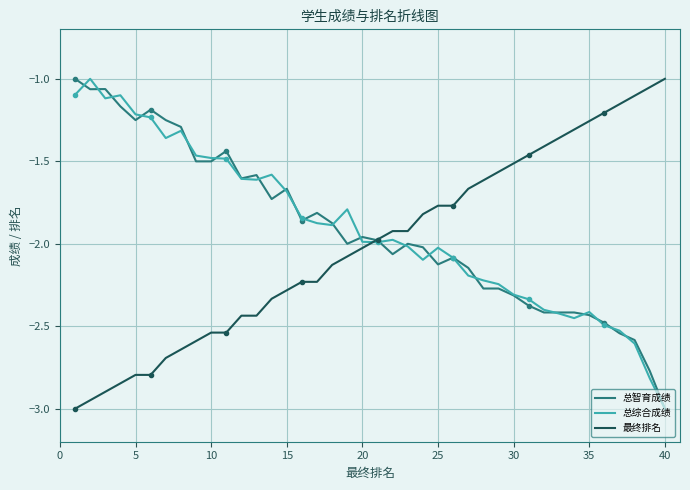

What are all the series names shown in the legend?

总智育成绩, 总综合成绩, 最终排名